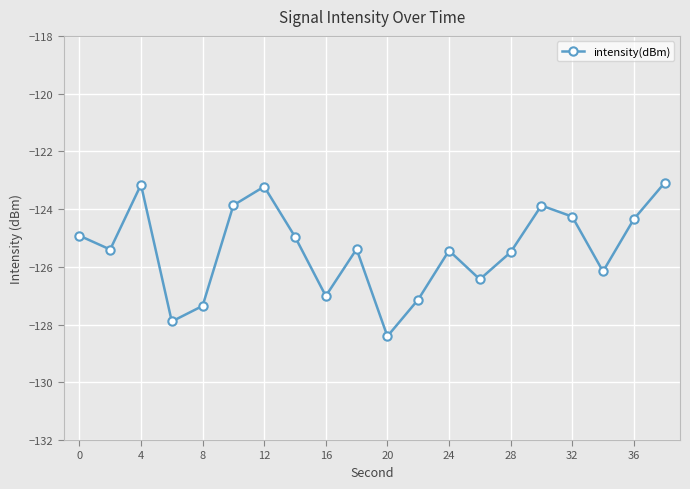

Does the chart have visible grid lines?

Yes